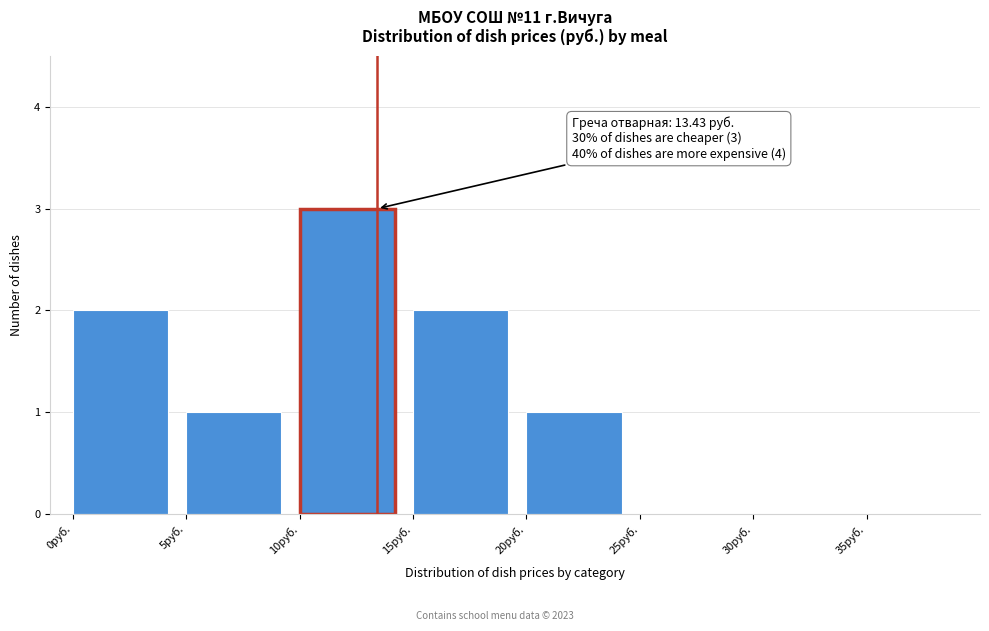

Which range on the x-axis has the tallest bar?

10 to 15